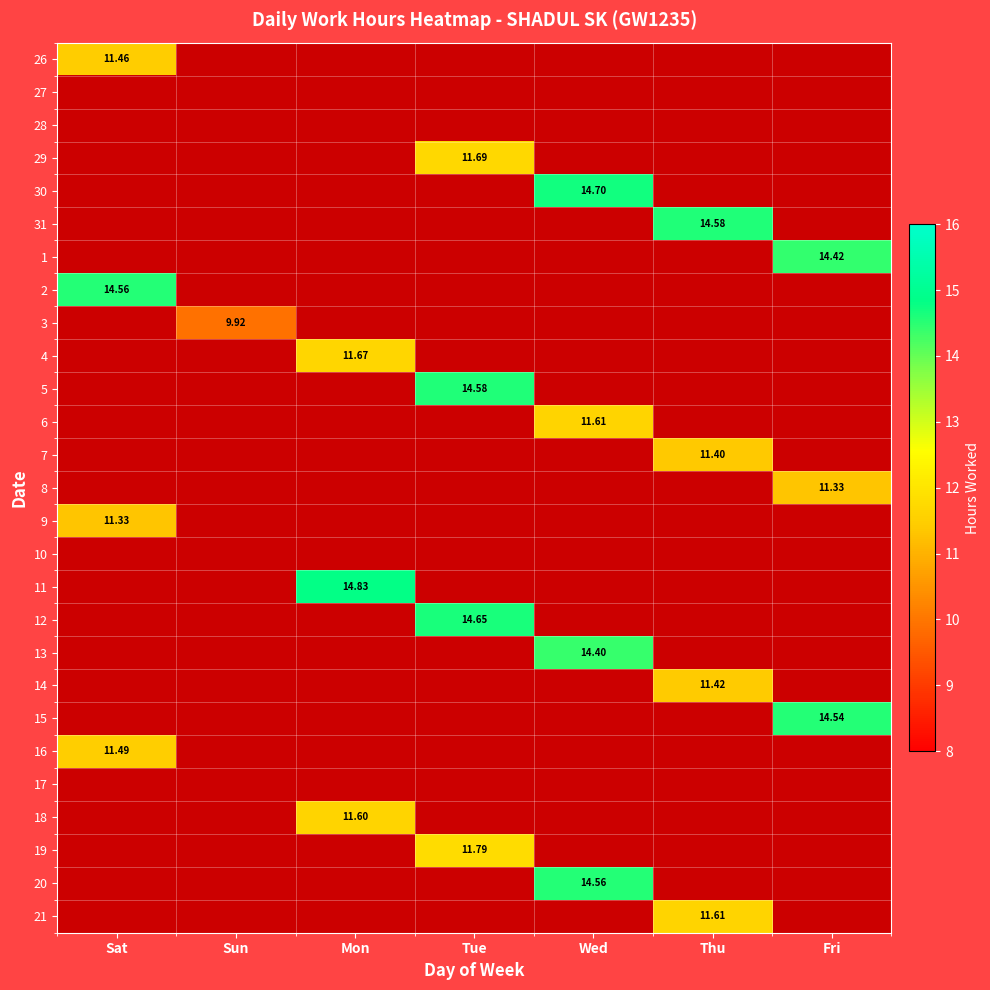

Between Tue and Sat, which is larger?

Sat